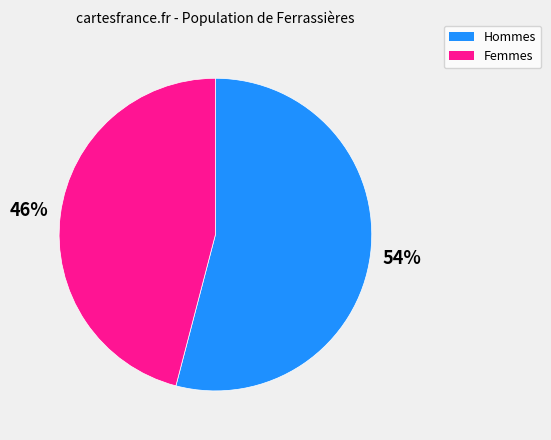

Does any single category account for the majority?

Yes